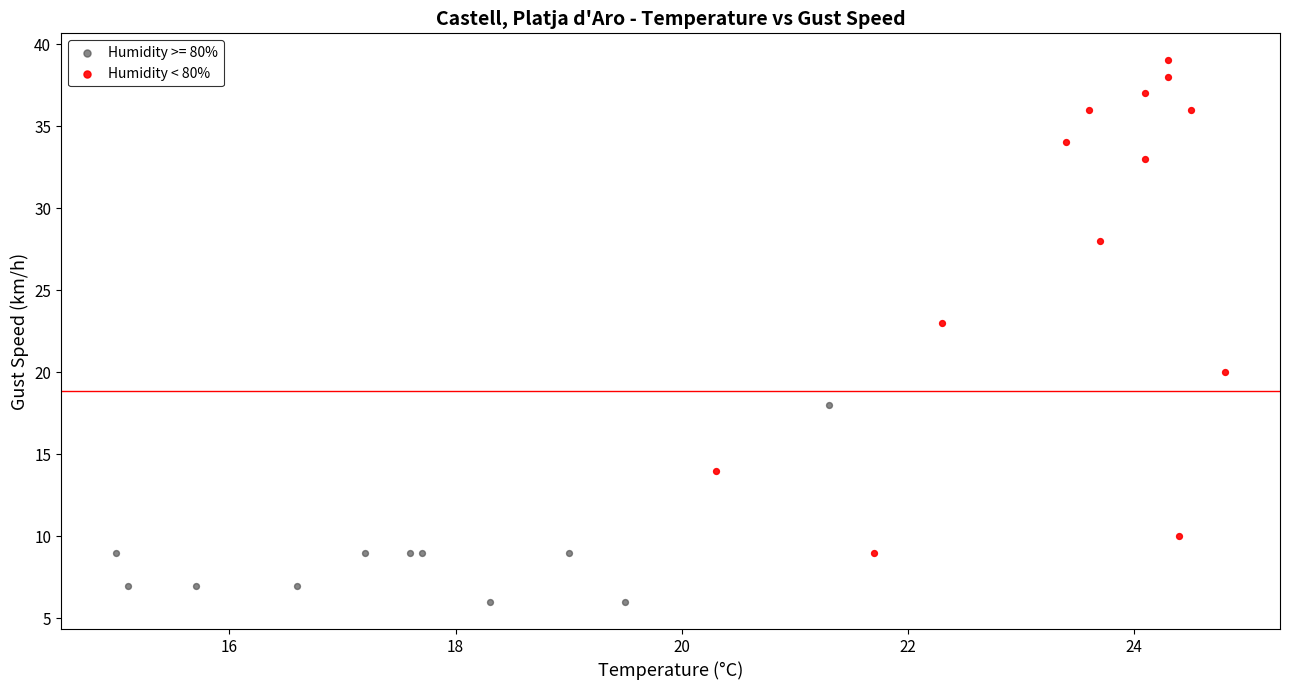

Which series contains the highest Y value?

Humidity < 80%